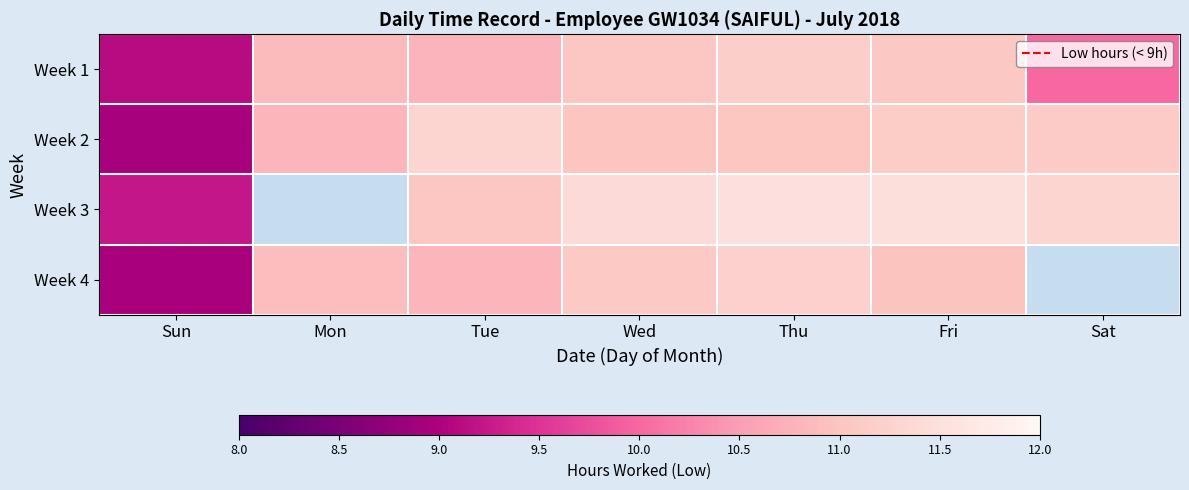

What is the difference between the Week 4 values at Thu and Tue?

0.4